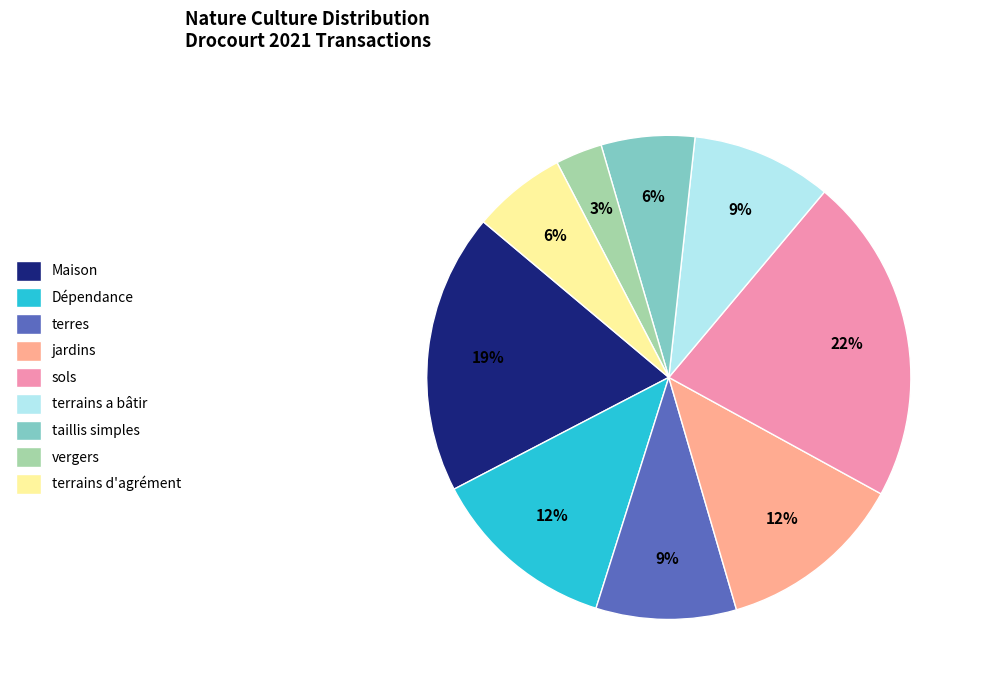

Is there a majority slice in this chart?

No